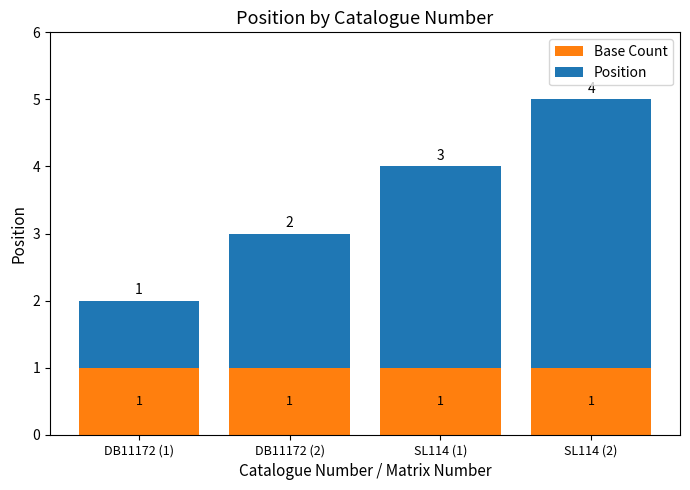

True or false: Base Count has a value of 1 at SL114 (2).

True